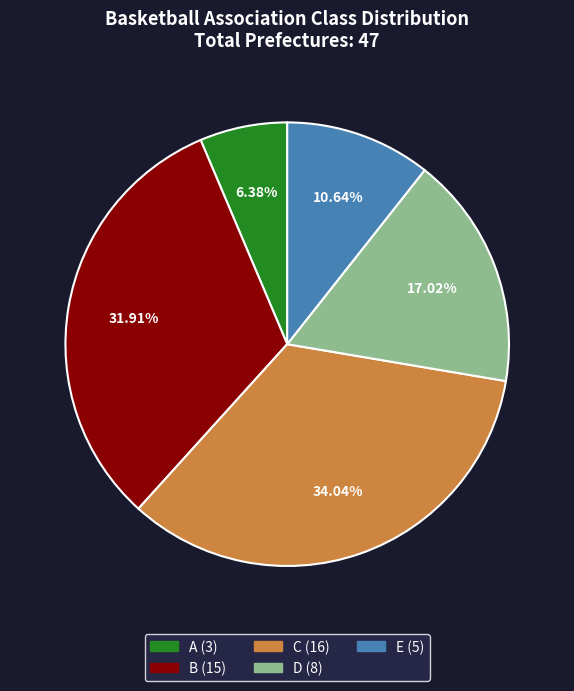

The C slice represents 44% of the pie. True or false?

False